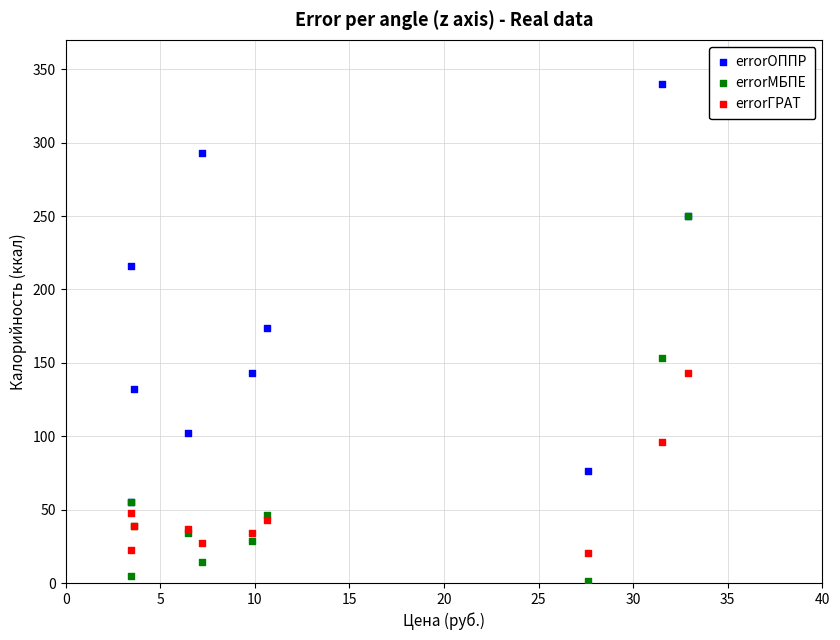

In the errorМБПЕ series, what Y value is closest to 125?

153.3